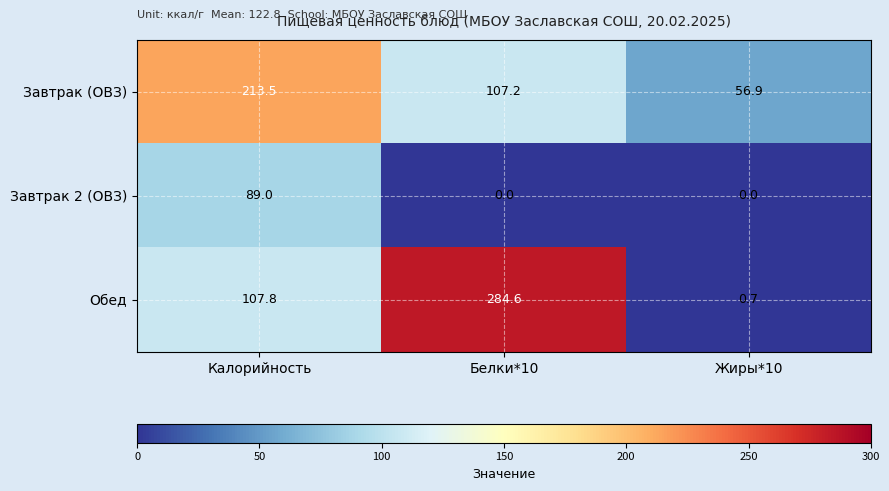

How many categories are shown in the chart?

3